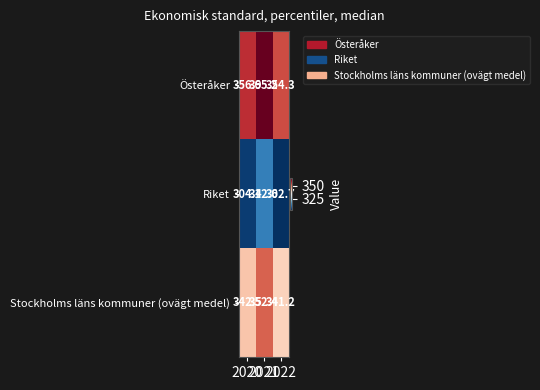

Which series has the largest range (max minus min)?

Stockholms läns kommuner (ovägt medel)